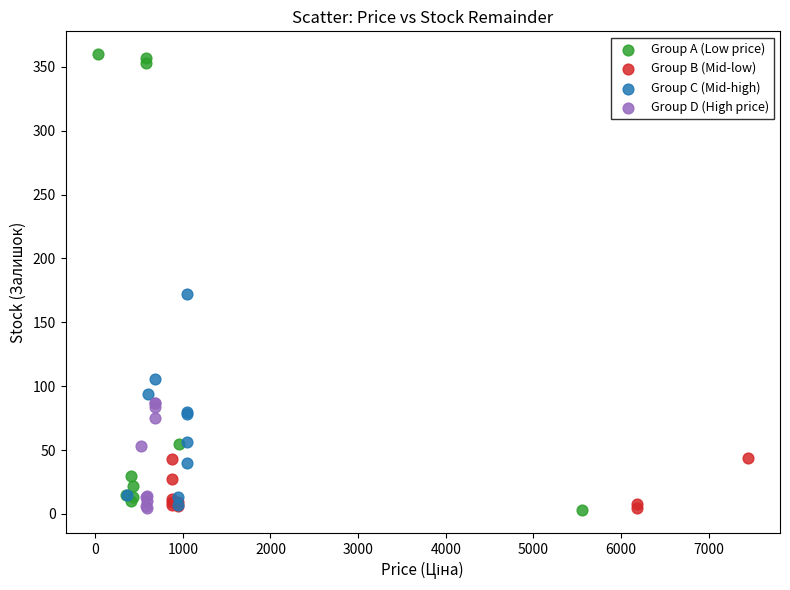

Which series reaches the maximum Y coordinate?

Group A (Low price)